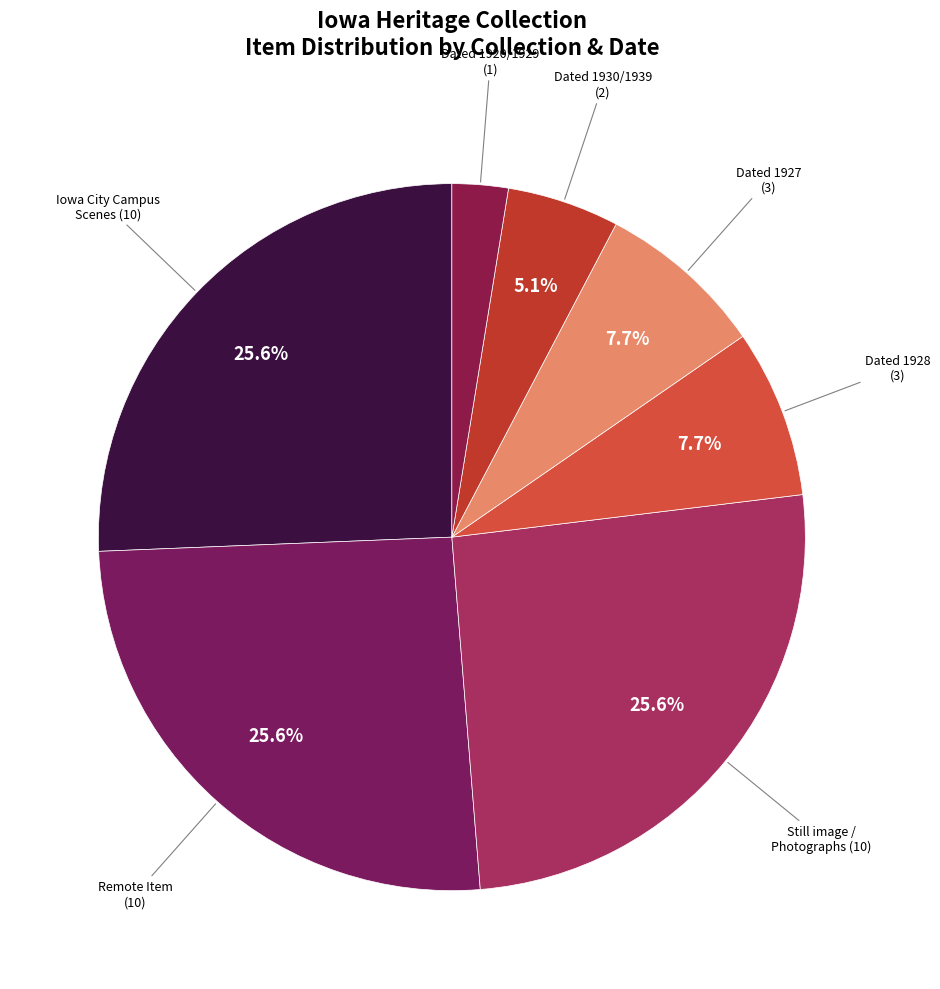

To the nearest percent, what is the average slice percentage?

14%